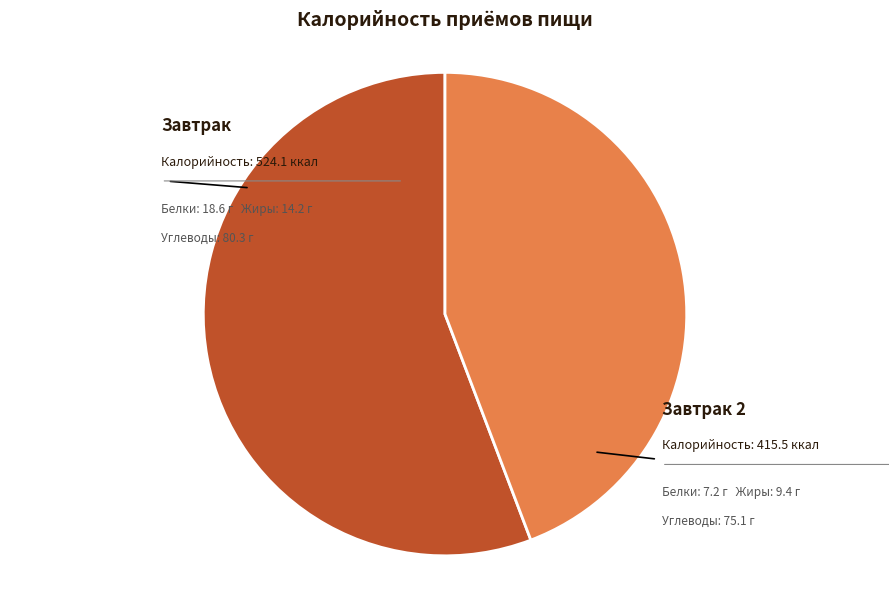

What is the smallest slice in the pie chart?

Завтрак 2